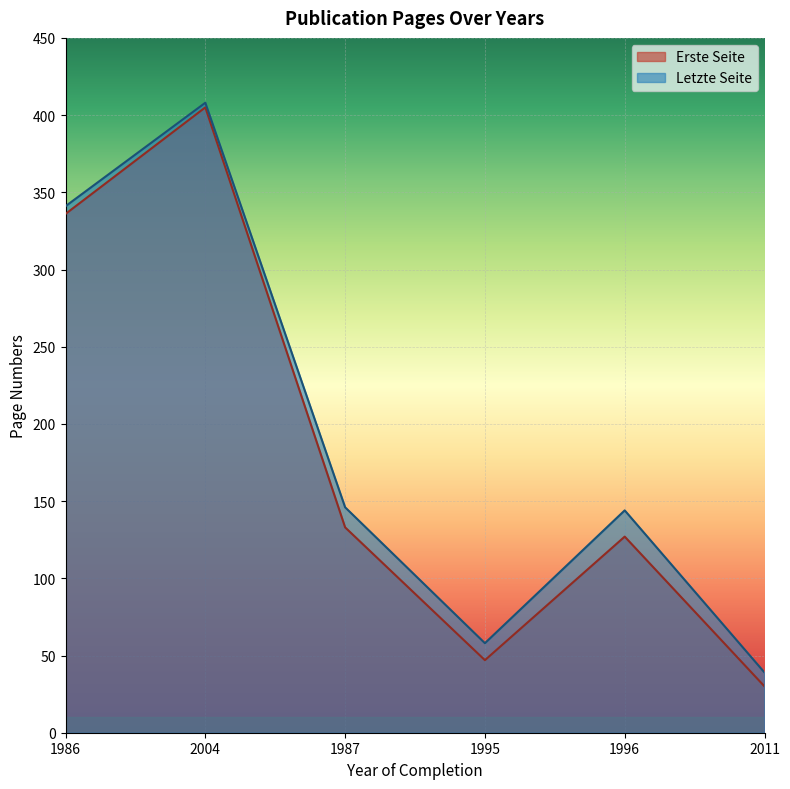

True or false: Erste Seite and Letzte Seite cross at least once.

False